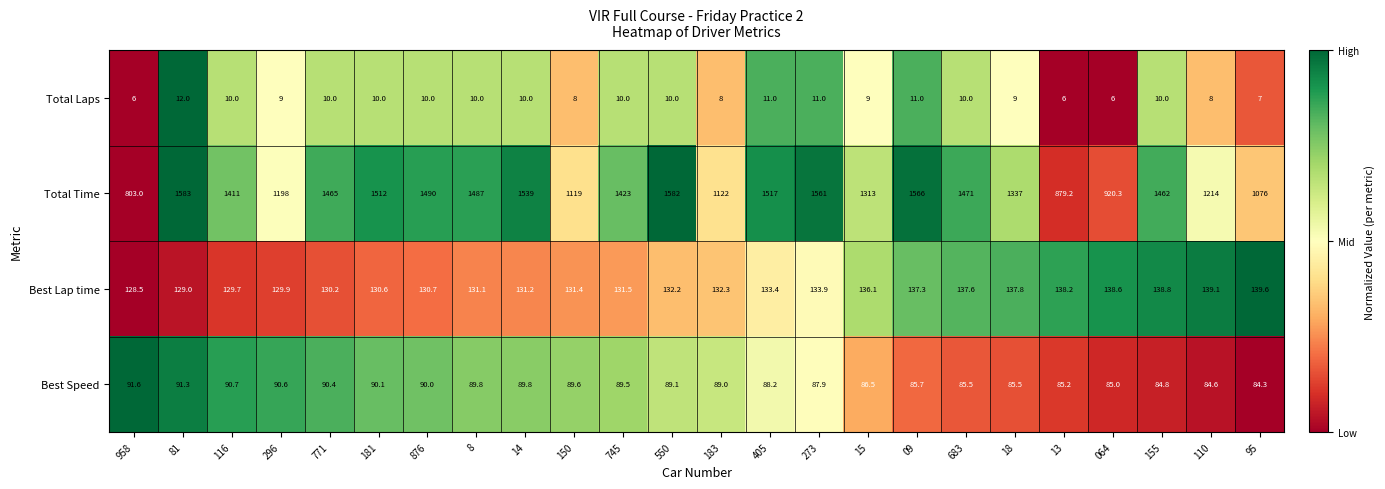

Rank the series at 150 from highest to lowest value.

Total Time, Best Lap time, Best Speed, Total Laps